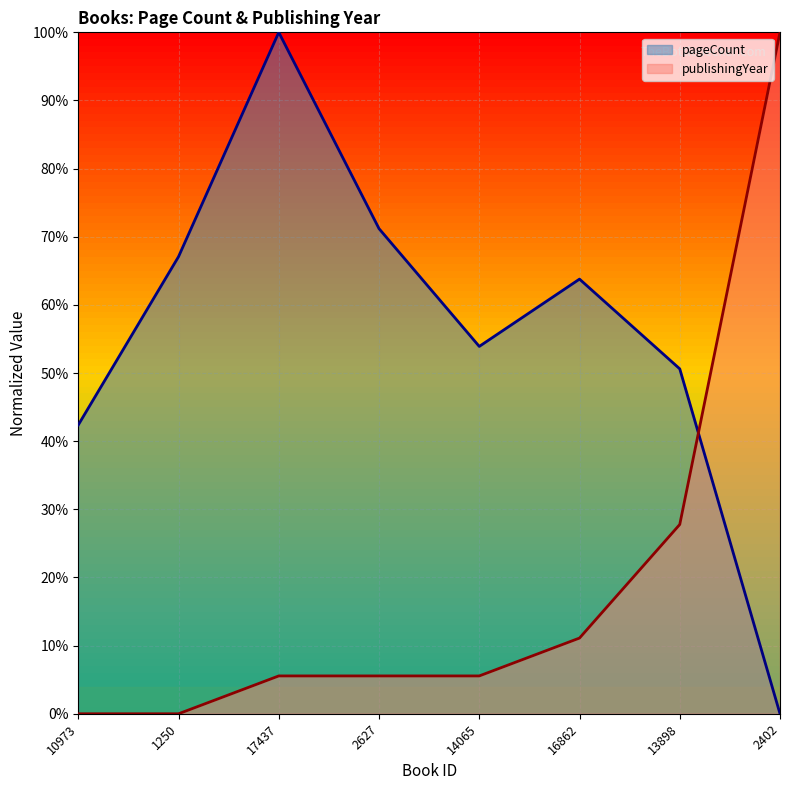

Which category has the lowest value in the pageCount series?

2402